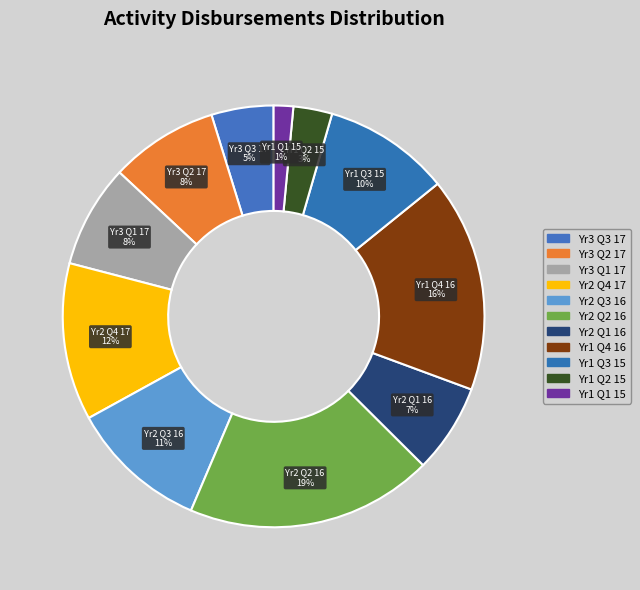

Which has a higher value, Yr3 Q1 17 or Yr2 Q1 16?

Yr3 Q1 17